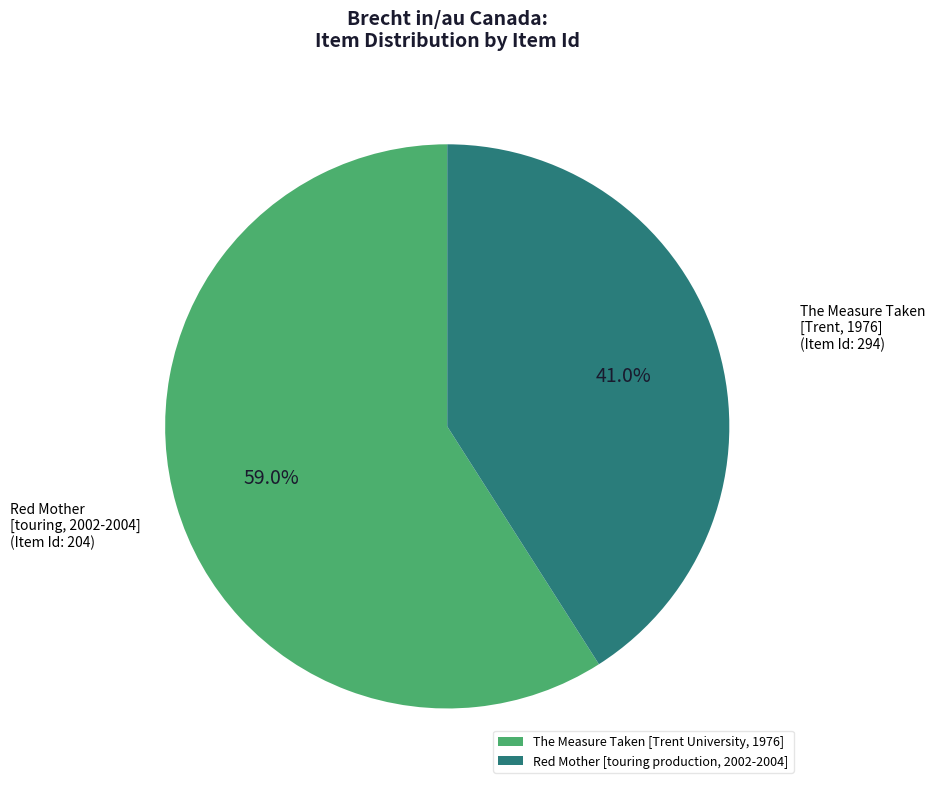

Count the number of slices in the pie.

2